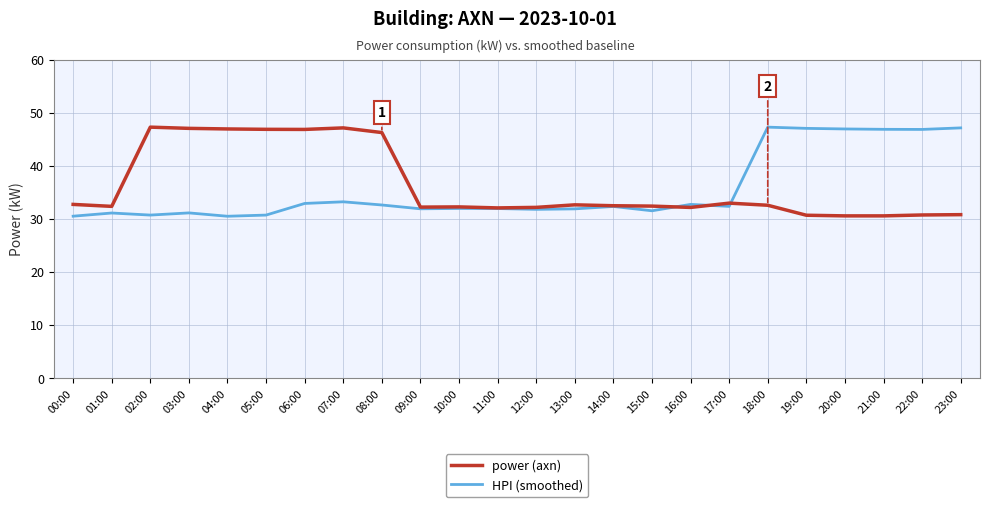

Is the value of HPI (smoothed) at 09:00 greater than the value of power (axn) at 06:00?

No